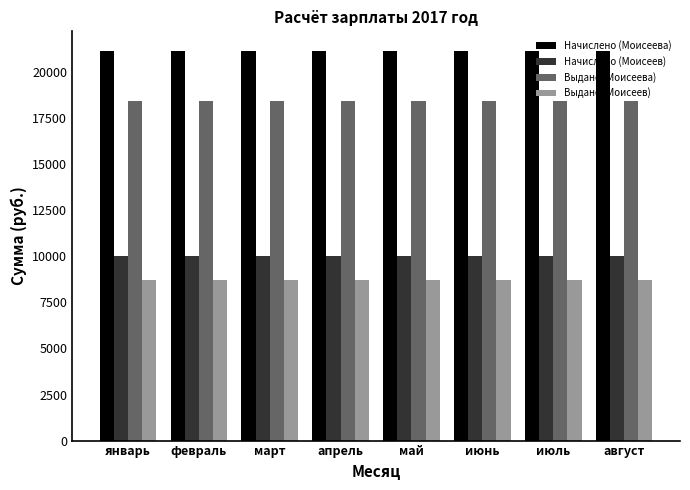

Are the bars grouped side by side (vs. stacked)?

Yes